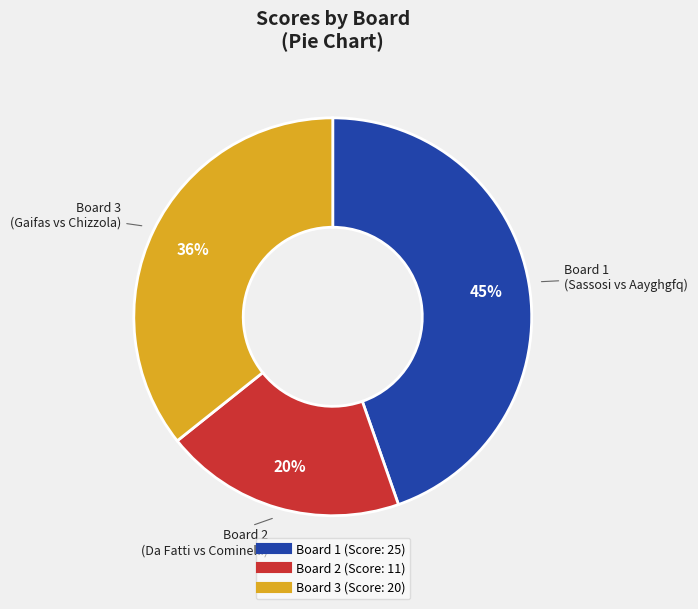

To the nearest percent, what is the difference between the largest and smallest slice percentages?

25%